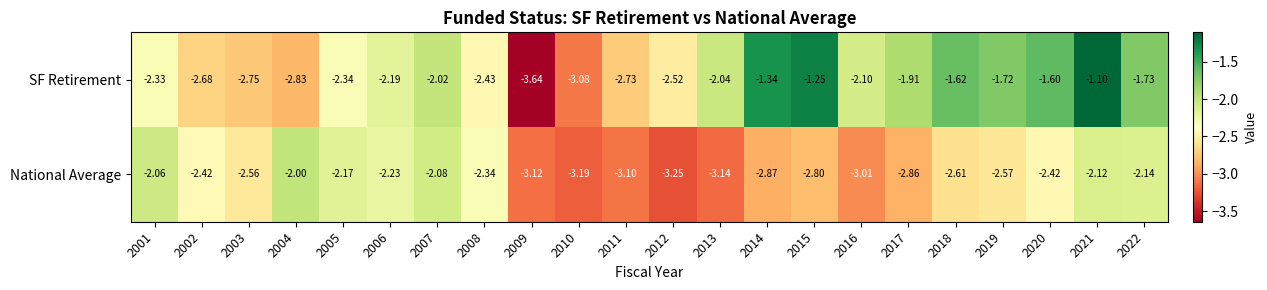

At 2019, list the series in order from largest to smallest.

SF Retirement, National Average